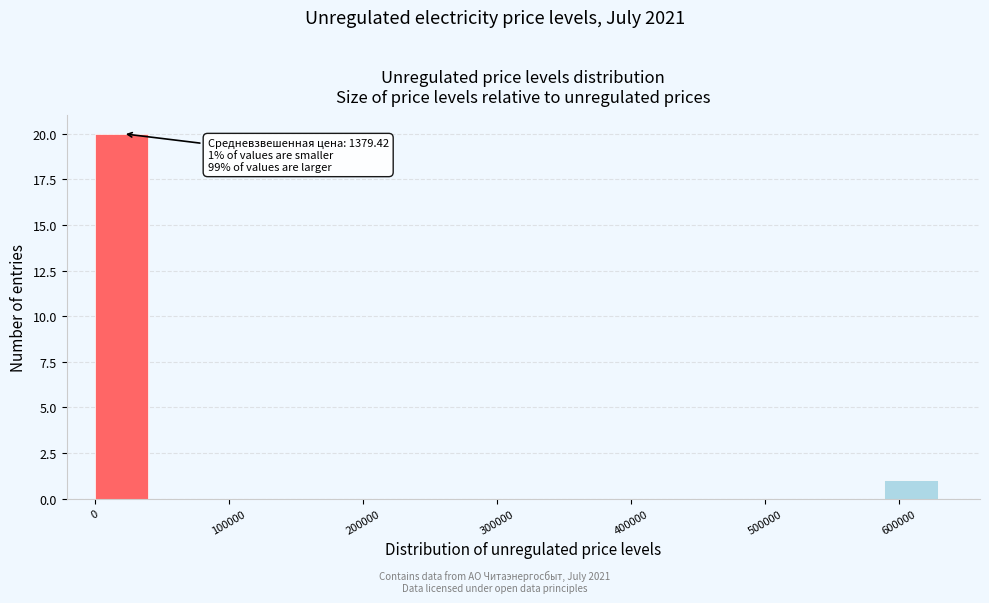

Over which range of the x-axis is the bar tallest?

0 to 40000